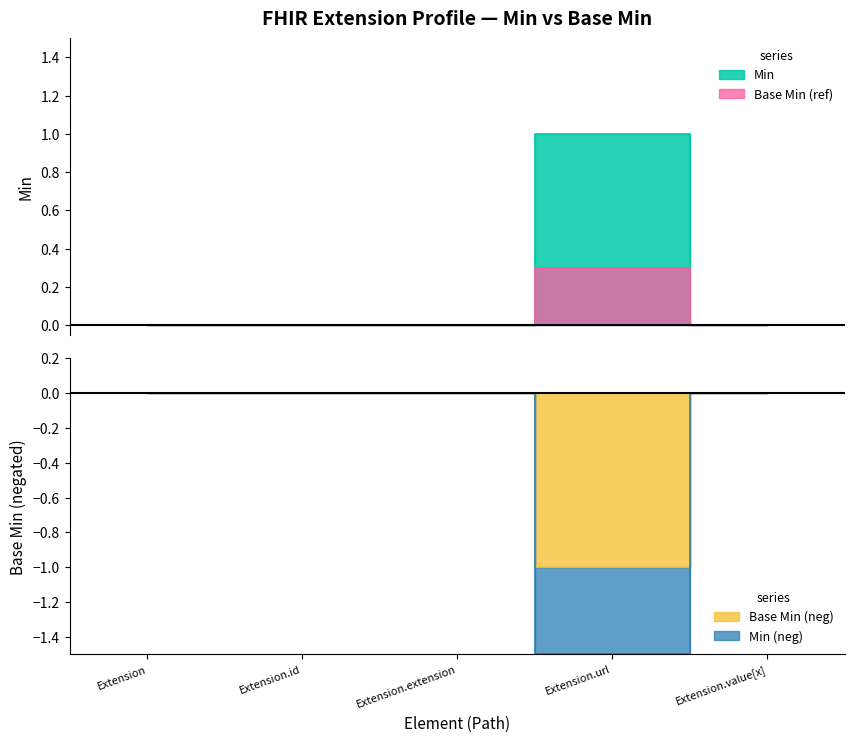

True or false: Base Min has more than 0 interior local peaks.

False